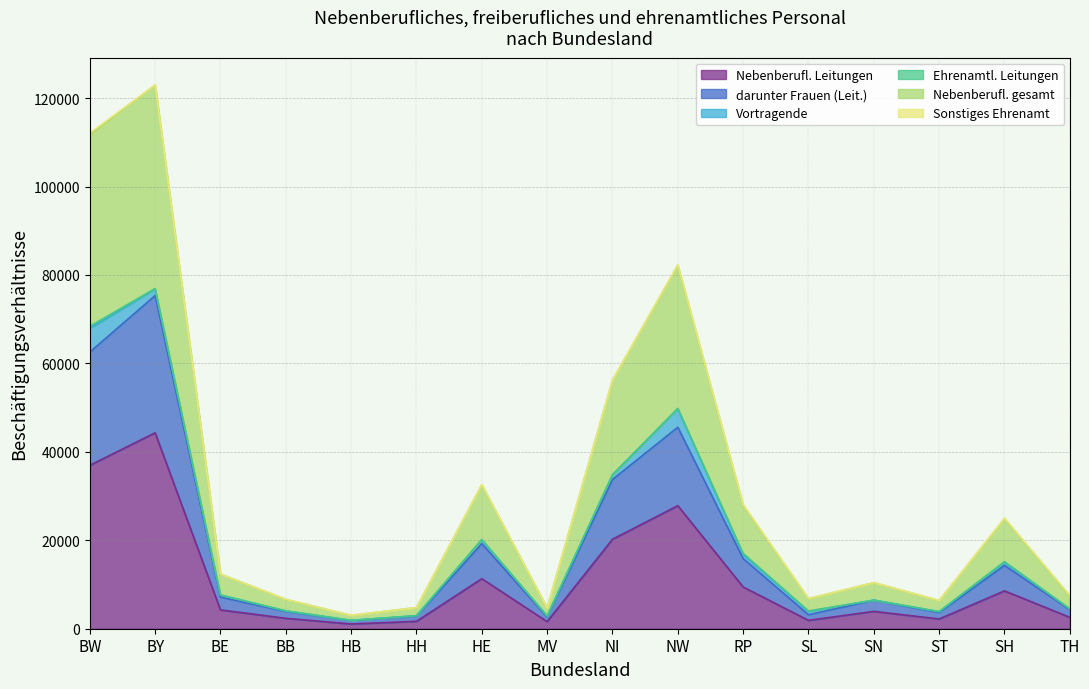

What is the total value across all series at NI?

56244